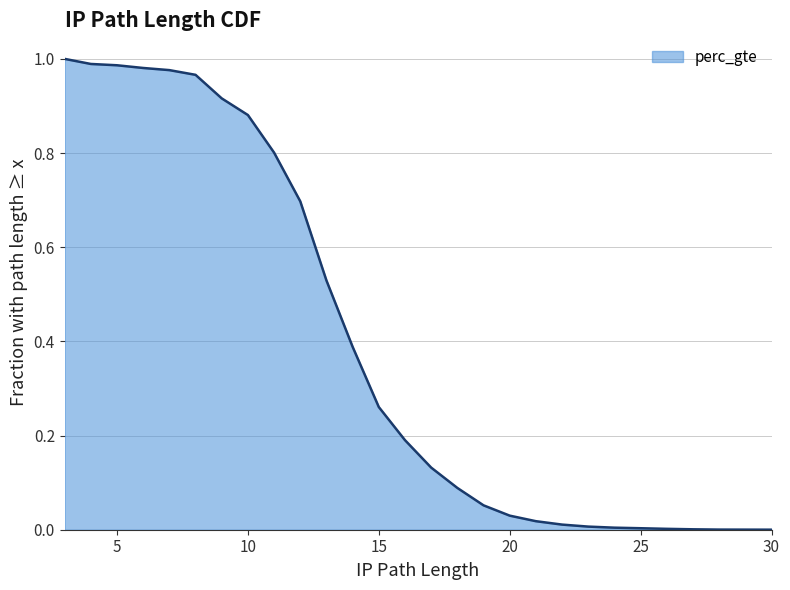

At which label is the value closest to 0?

30